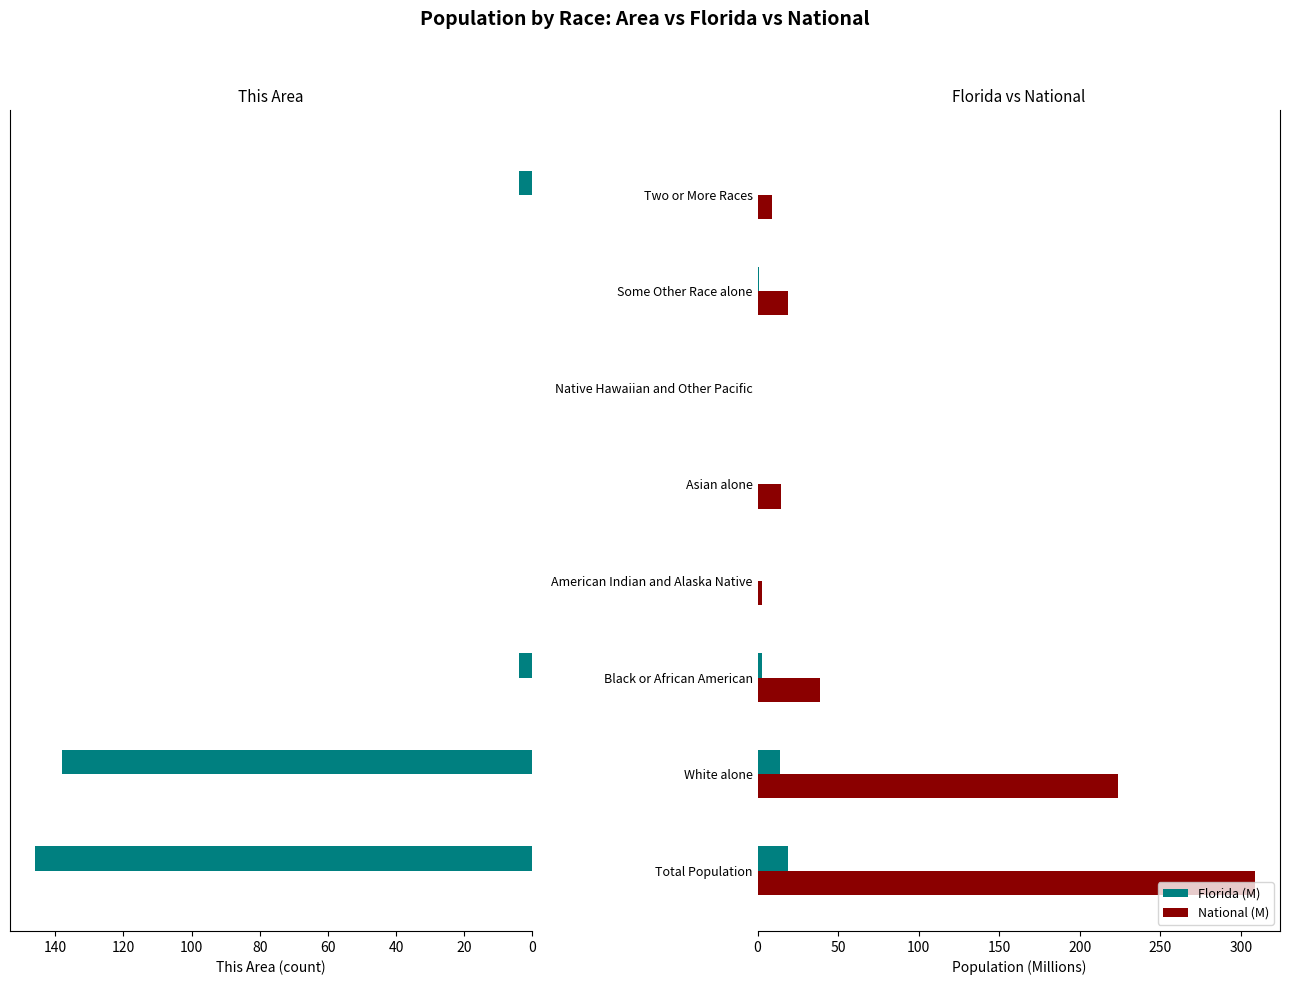

True or false: Florida (M) has a value of 14.1 at White alone.

True